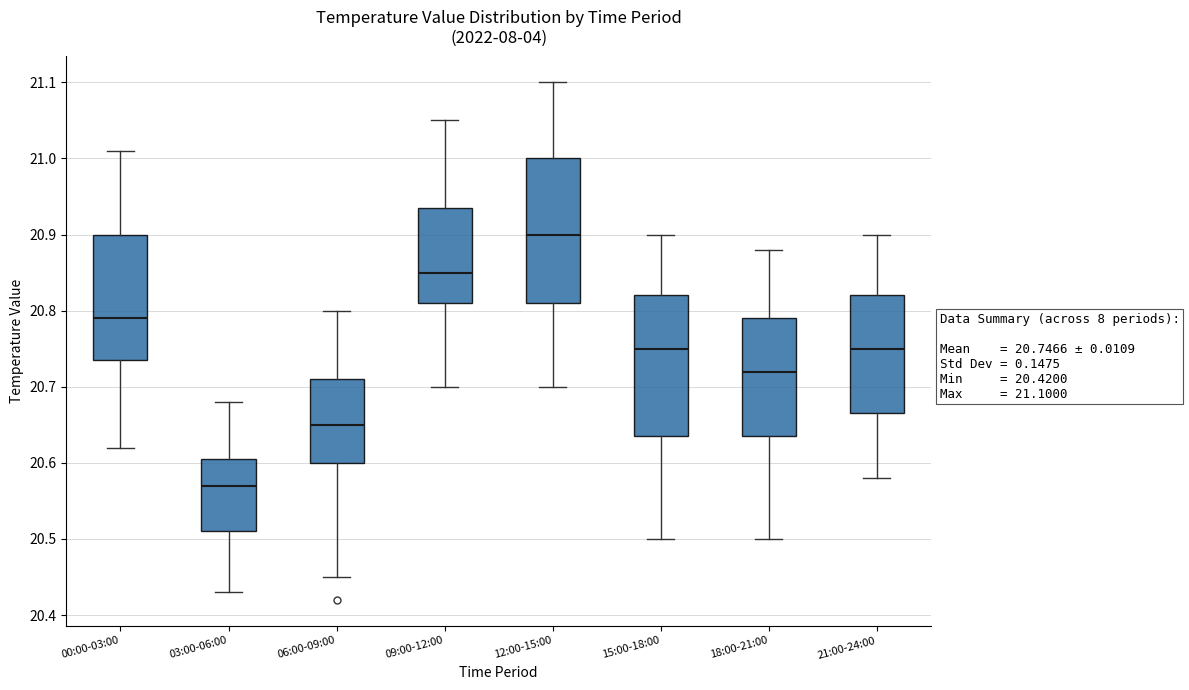

Which box's median line is the highest?

12:00-15:00